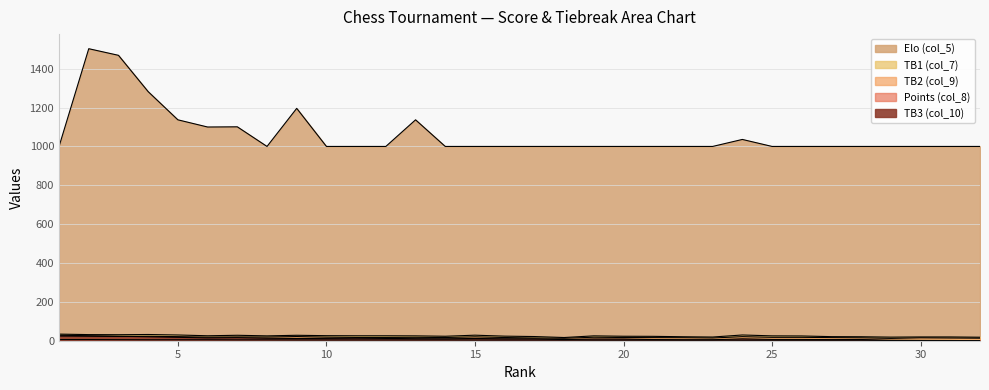

True or false: Points (col_8) has more than 1 points higher than both neighbors.

False